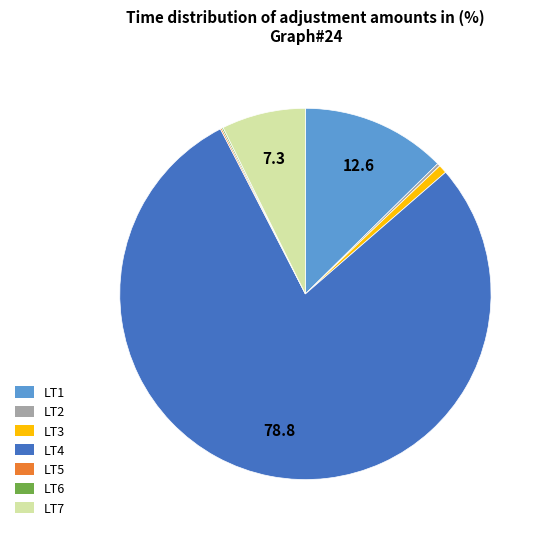

Between LT7 and LT1, which is larger?

LT1